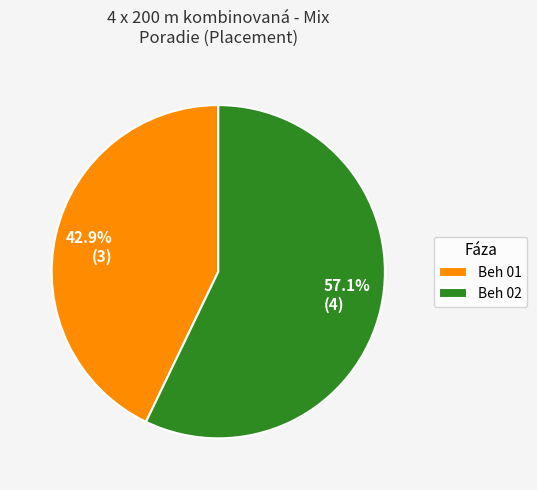

Between Beh 02 and Beh 01, which is larger?

Beh 02